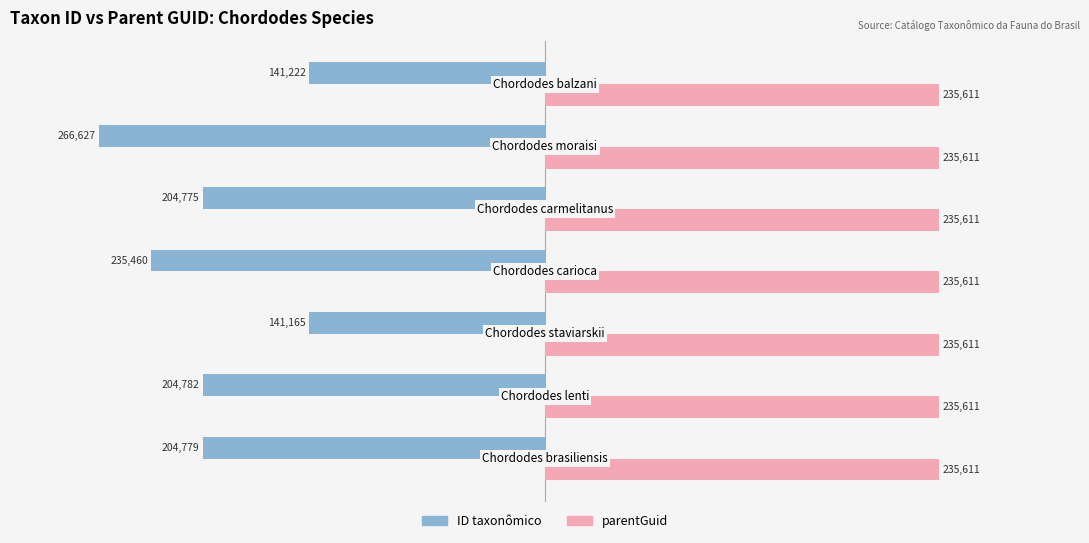

List the series in order of their overall mean, highest first.

parentGuid, ID taxonômico